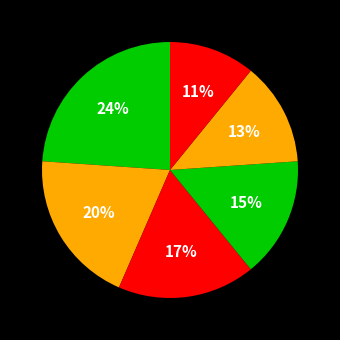

How many segments does this pie chart have?

6